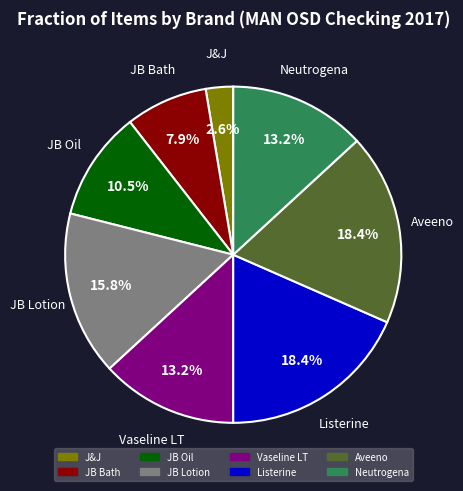

What is the smallest slice in the pie chart?

J&J